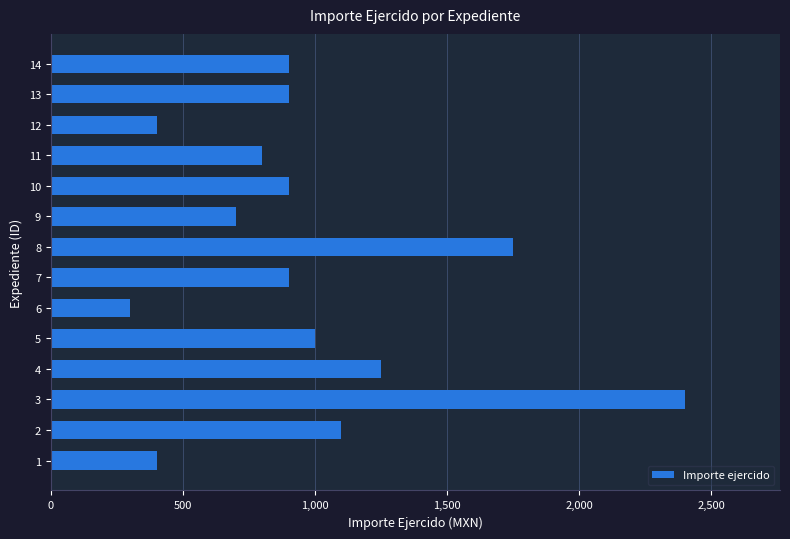

What is the smallest value displayed?

300.0